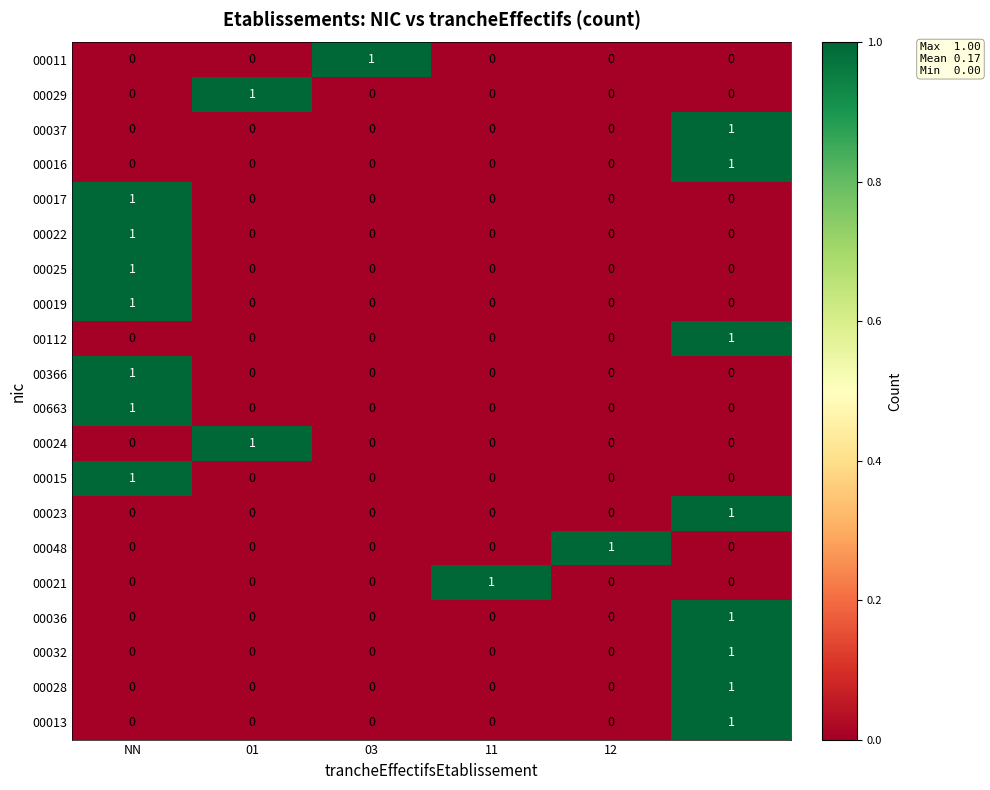

At how many categories does at least one series exceed 0?

6